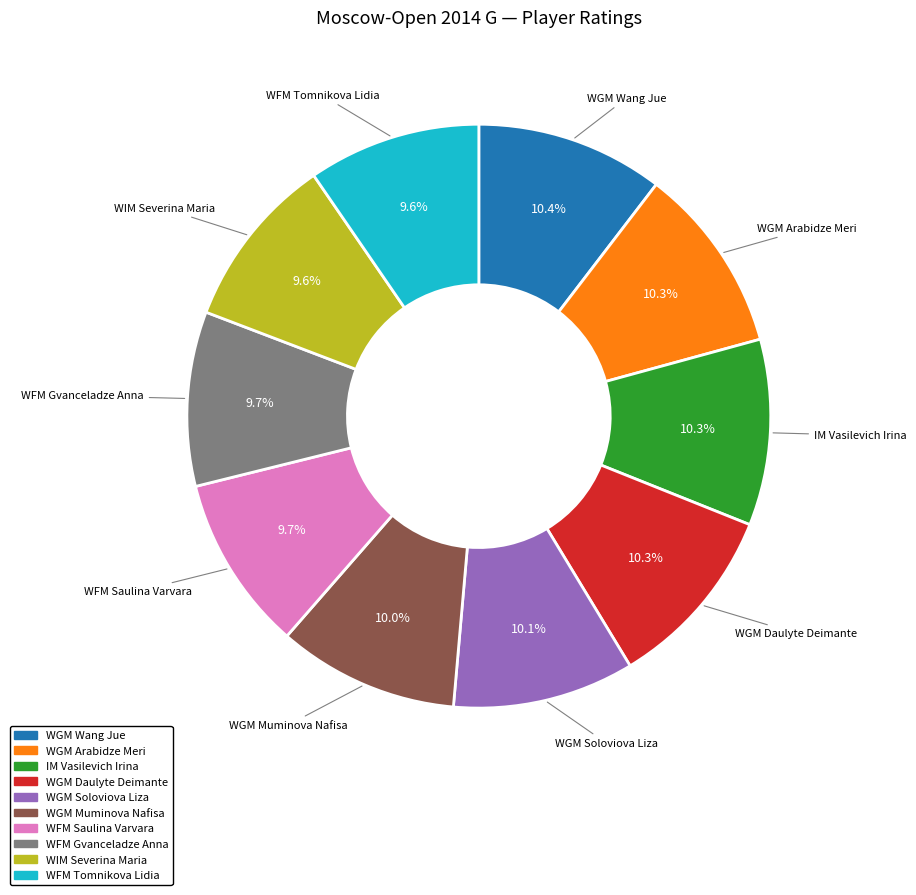

Is there a majority slice in this chart?

No